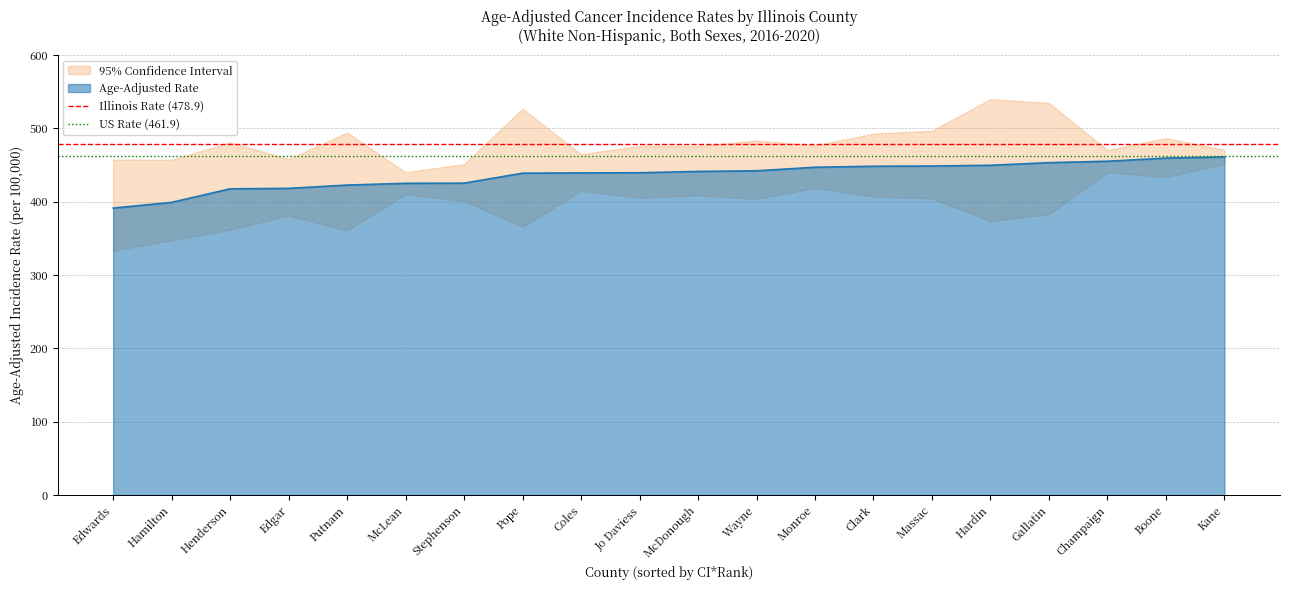

The Age-Adjusted Rate series shows 654.3 at Clark. True or false?

False